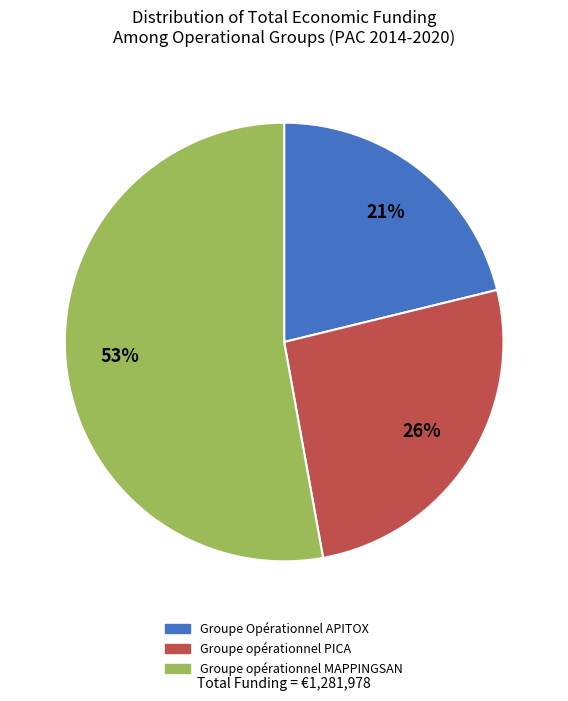

What percentage is the Groupe Opérationnel APITOX slice, to the nearest percent?

21%